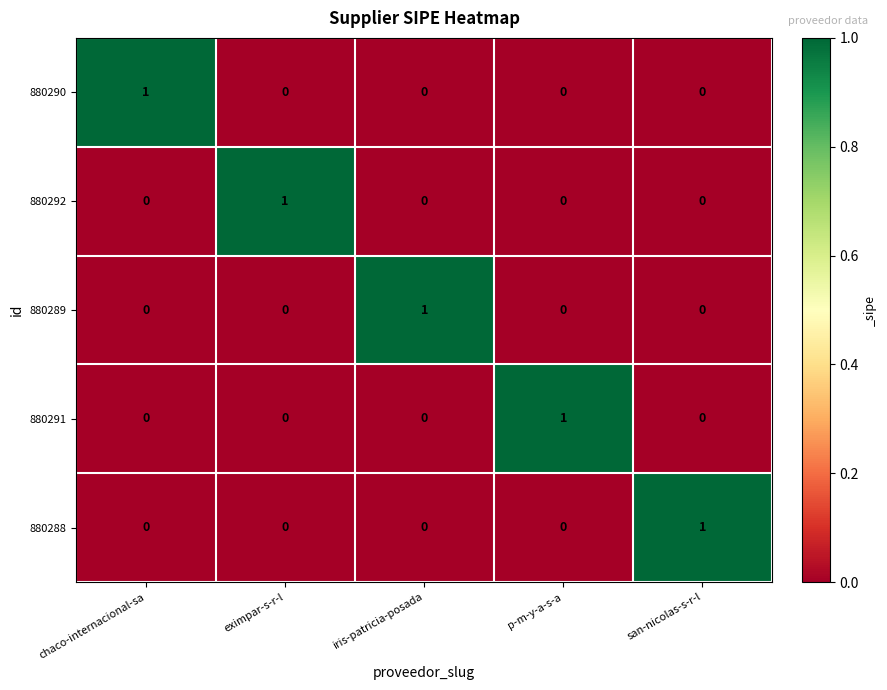

How many 880291 values are between 0 and 1?

5